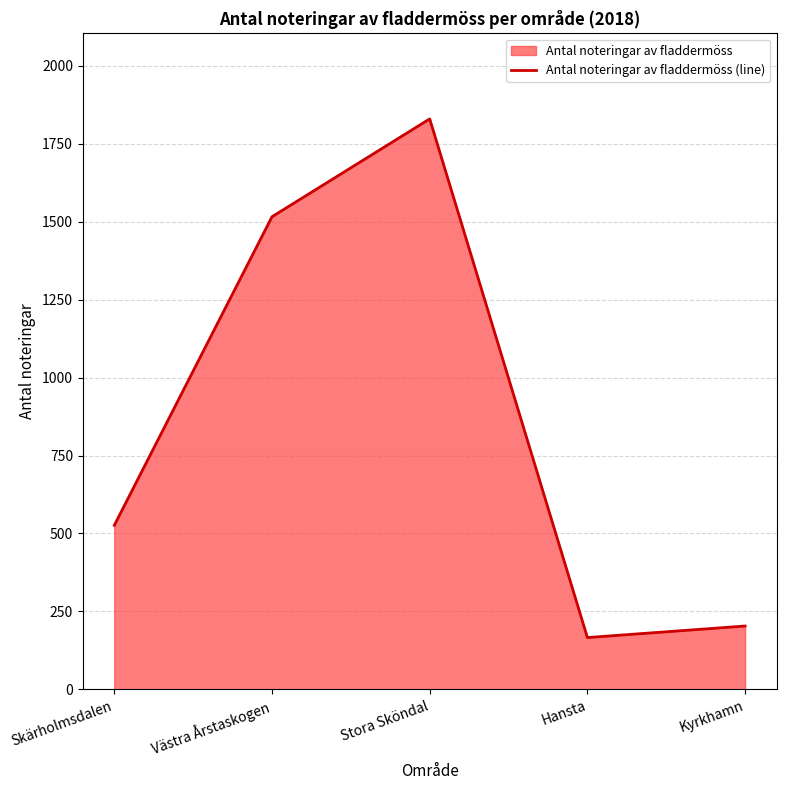

Which label corresponds to the smallest value in the chart?

Hansta